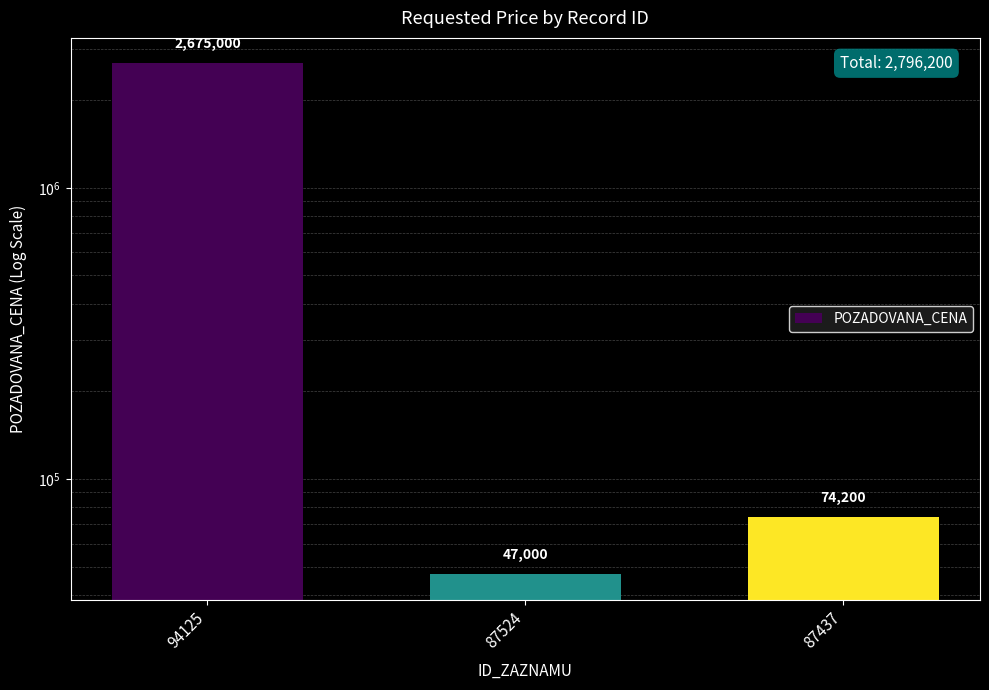

List the labels in order of value, largest first.

94125, 87437, 87524